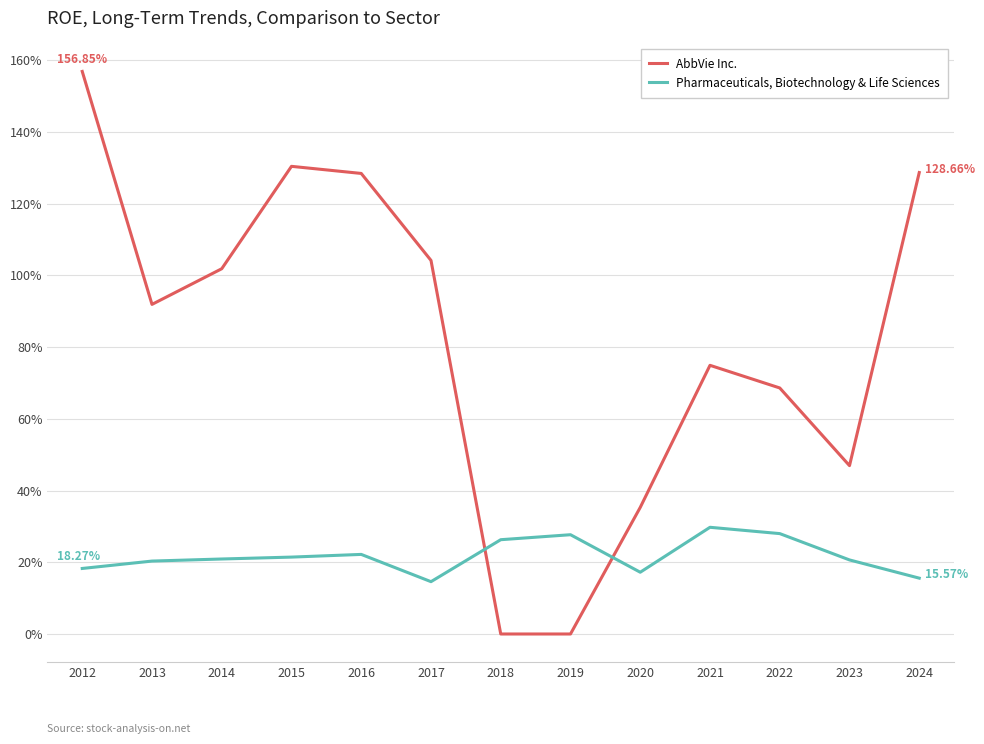

Where is the first local maximum for AbbVie Inc.?

2015